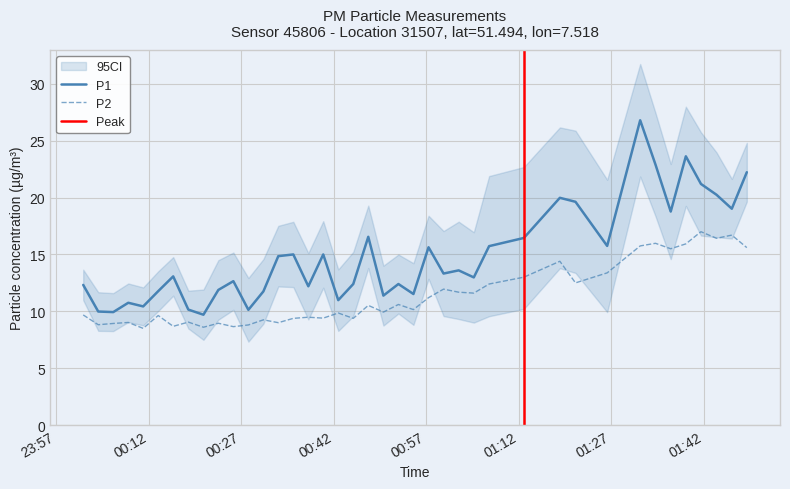

Count the number of data series in this chart.

2